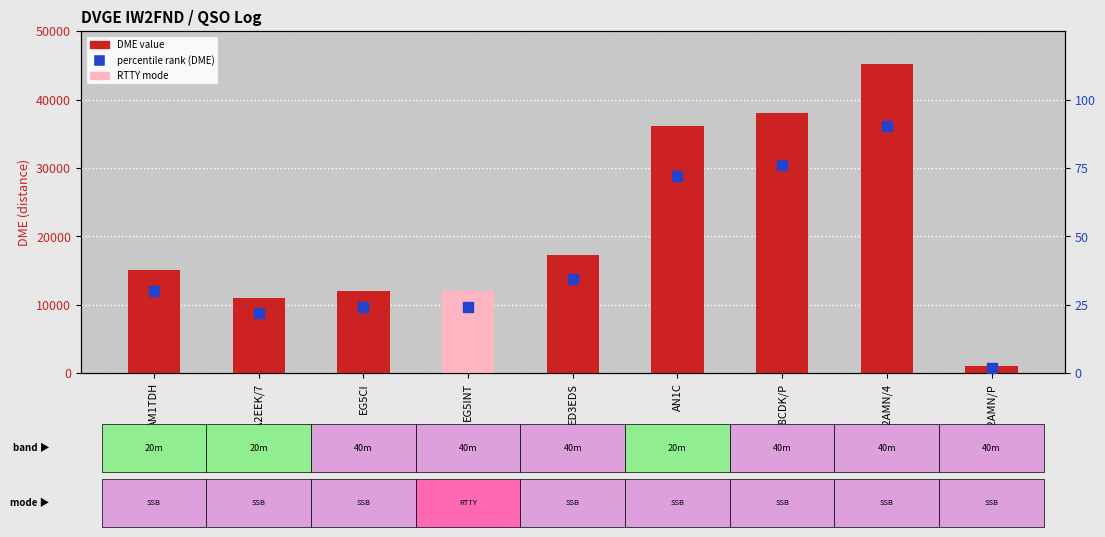

Which series has the widest spread of Y values?

DME